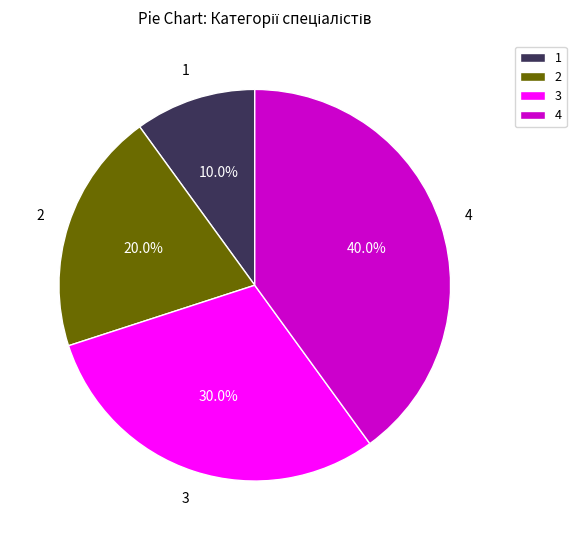

Is 1 the majority of the pie?

No